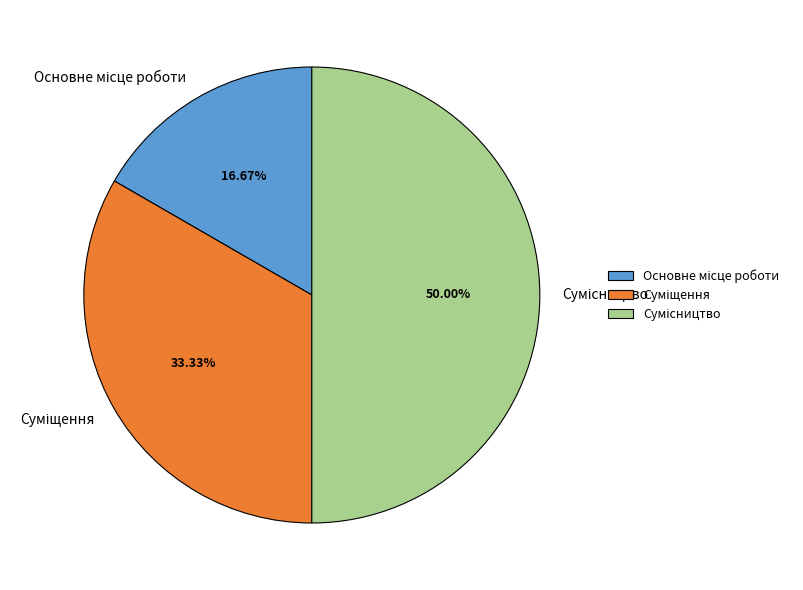

Is there any slice that represents more than half of the pie?

No